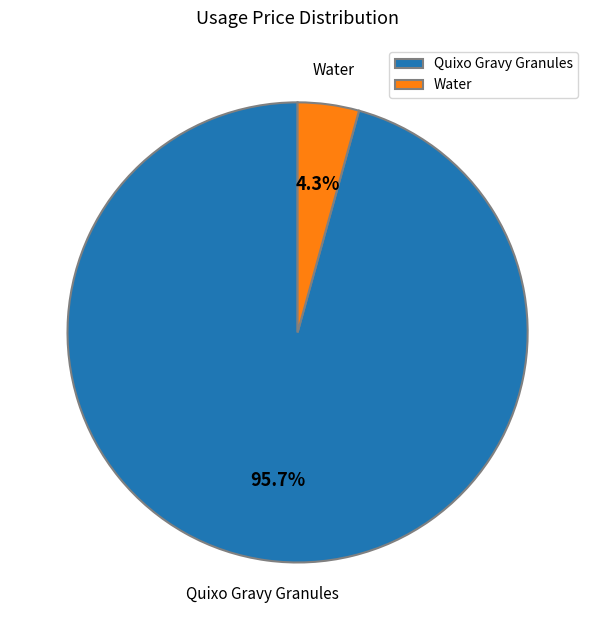

To the nearest percent, what is the difference between the Quixo Gravy Granules and Water slice percentages?

91%